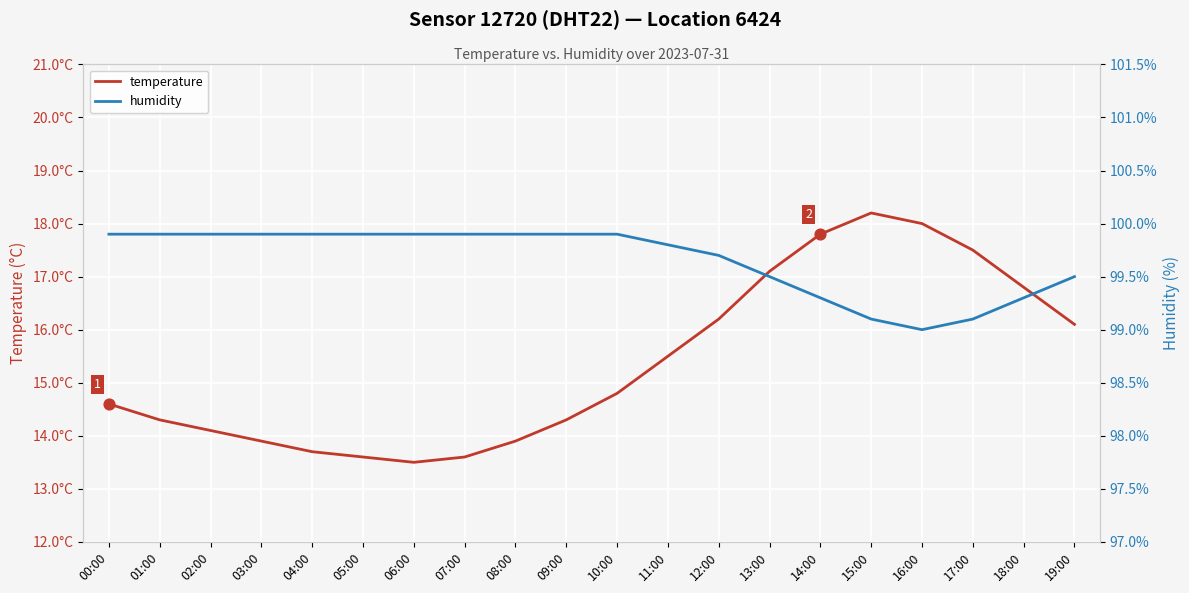

At which category is the sum across all series the highest?

15:00